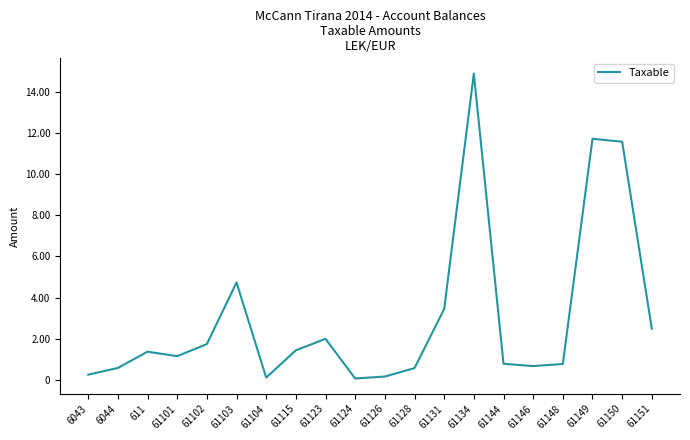

What is the difference between the maximum and minimum values?

14826046.6